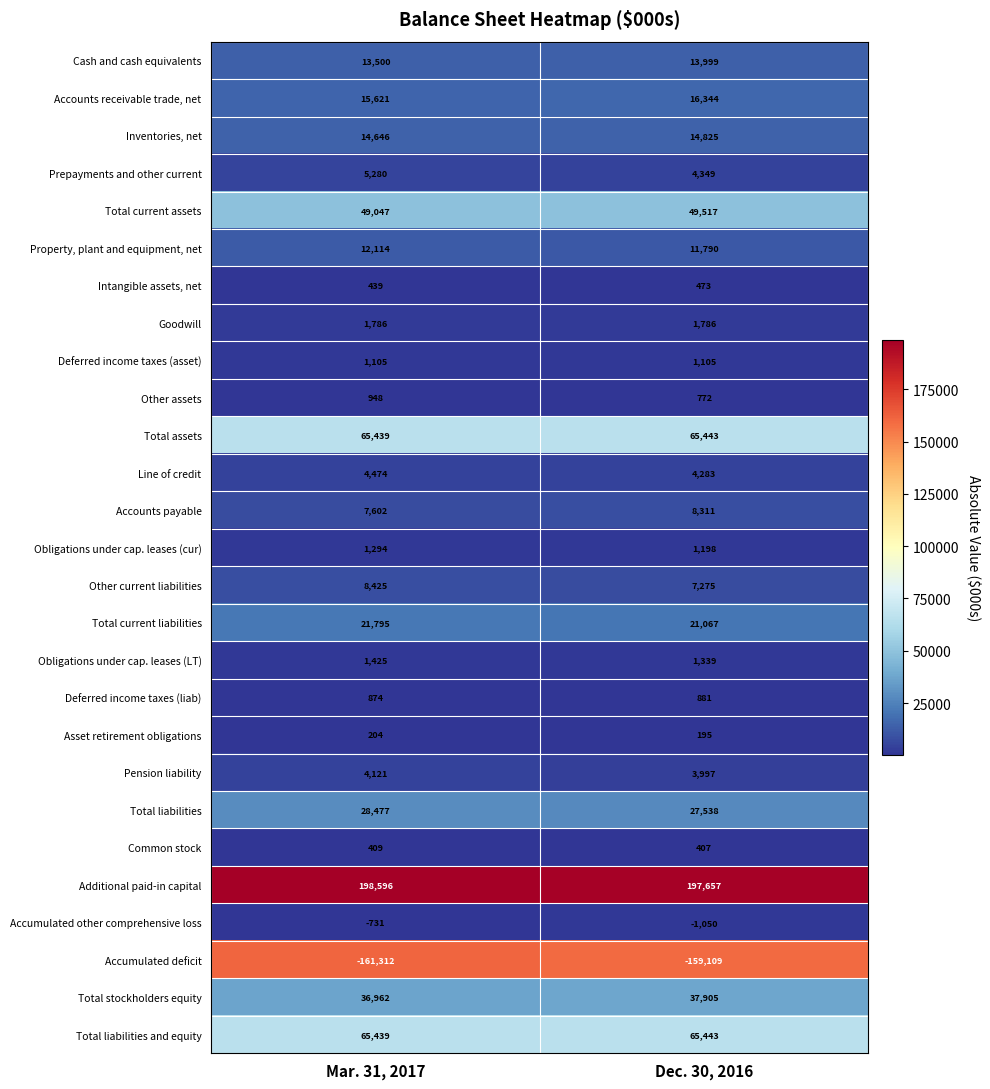

Is it true that Asset retirement obligations equals 195 at Dec. 30, 2016?

True